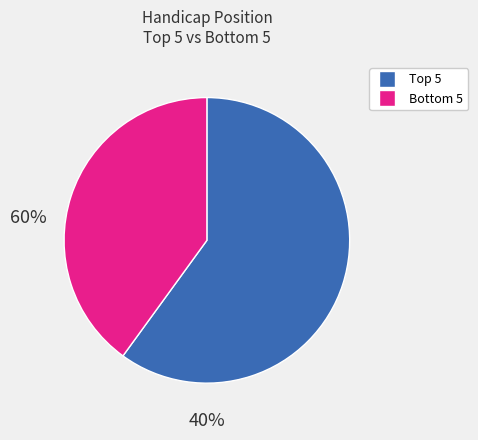

Is there a majority slice in this chart?

Yes